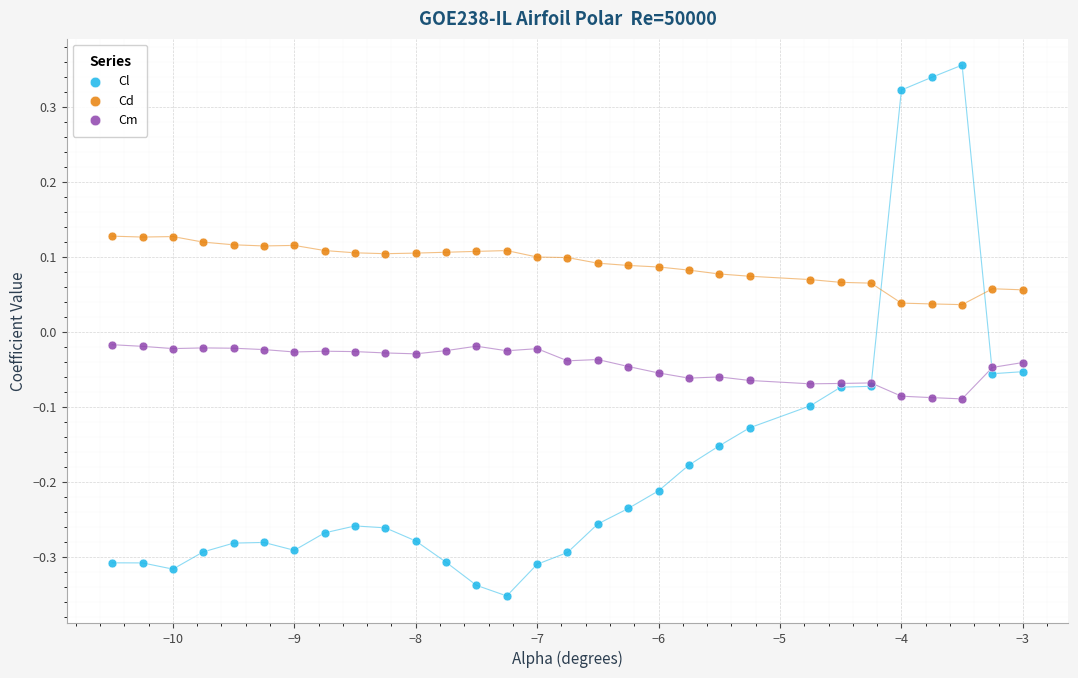

Which series has the largest Y range (max minus min)?

Cl